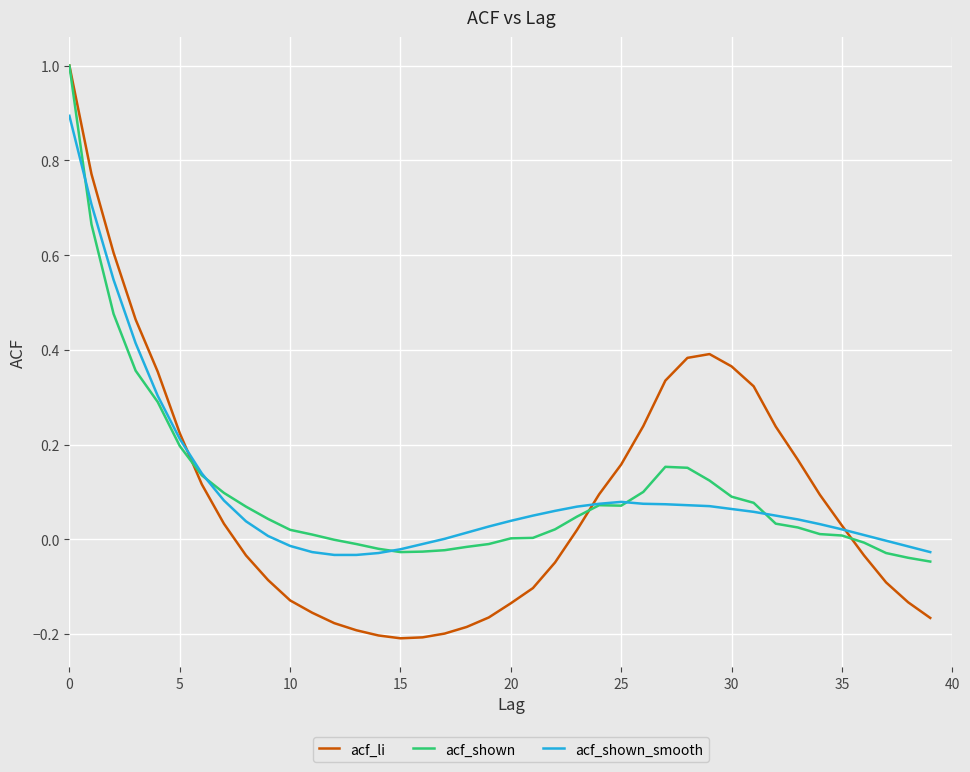

Which series has the widest spread of values?

acf_li